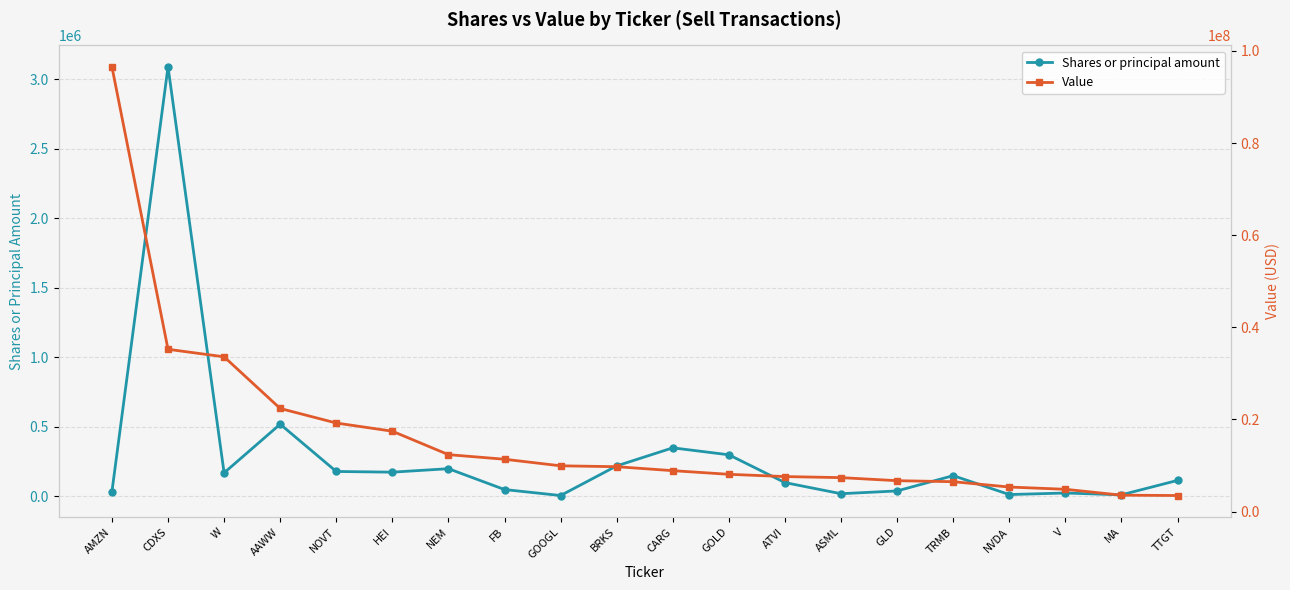

At how many categories does at least one series exceed 59068767?

1